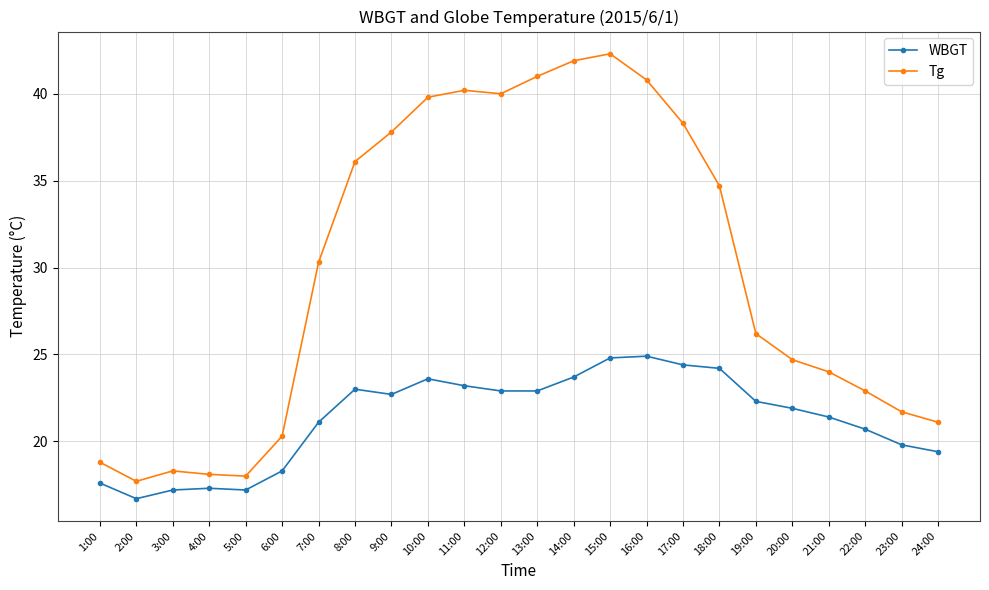

Does the chart display data point markers on the line(s)?

Yes